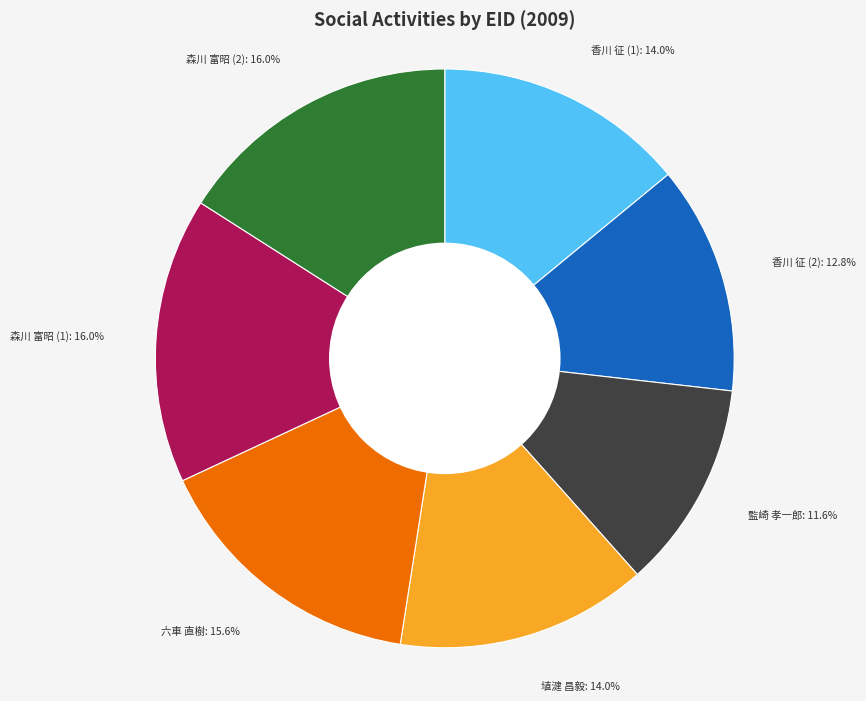

Is 六車 直樹 the majority of the pie?

No